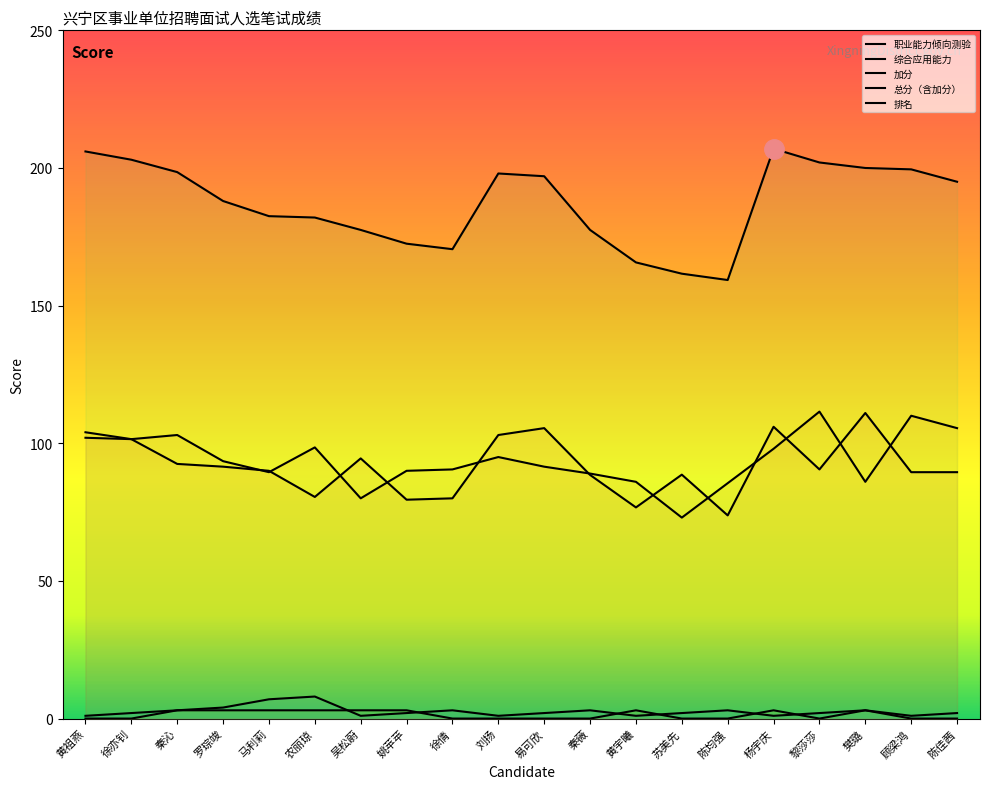

List the labels in order of 排名 value, largest first.

农丽琼, 马利莉, 罗琮竣, 秦沁, 徐倩, 秦薇, 陈均强, 樊璐, 徐亦钊, 姚苹苹, 易可欣, 苏美先, 黎莎莎, 陈佳茜, 黄祖燕, 吴松蔚, 刘扬, 黄宇曦, 杨宇庆, 顾梁鸿